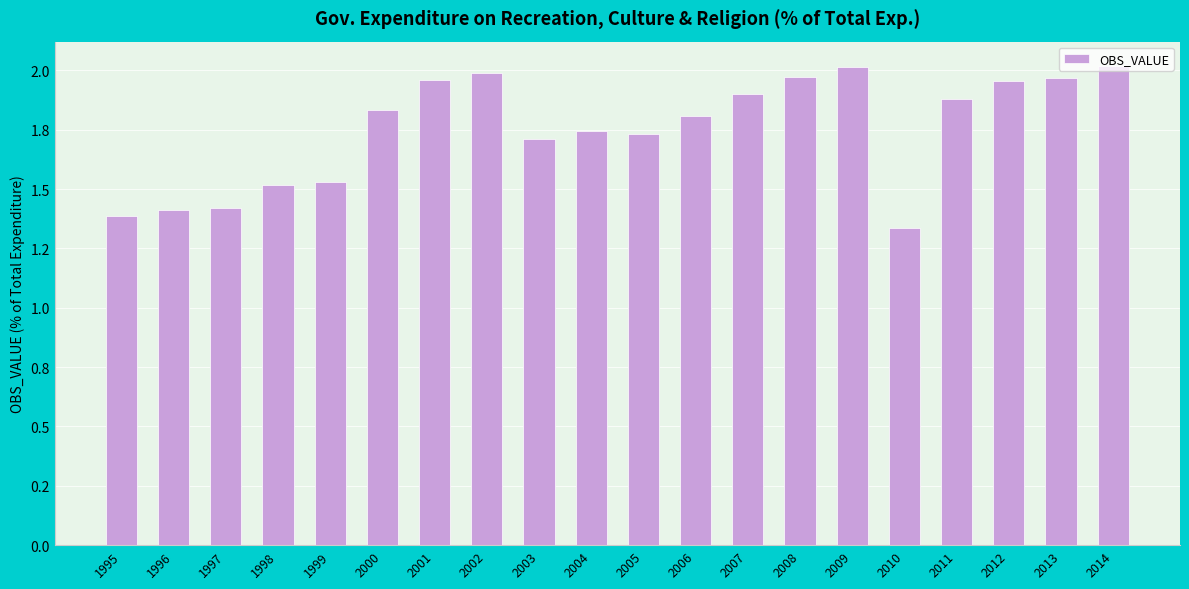

Approximately how many times larger is the value at 2011 compared to 1998?

1.2